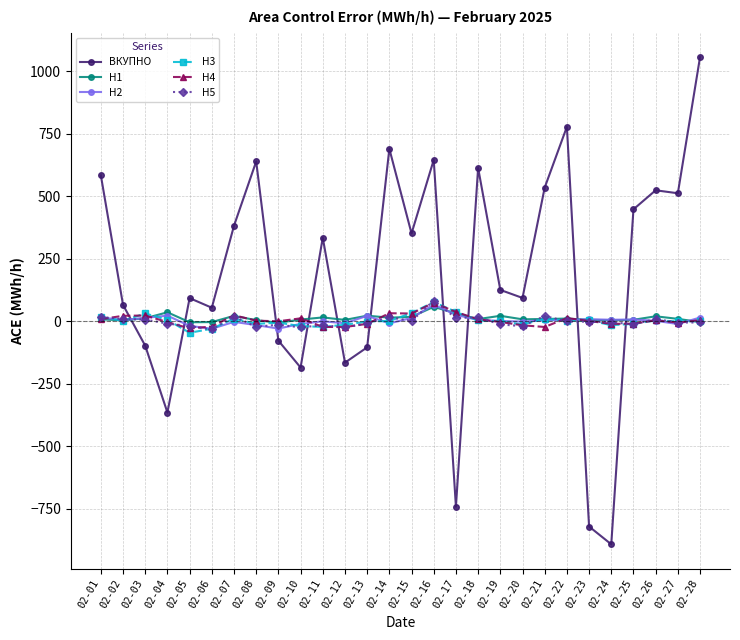

What is the value of the H4 point at the 24th from the left?

-10.3